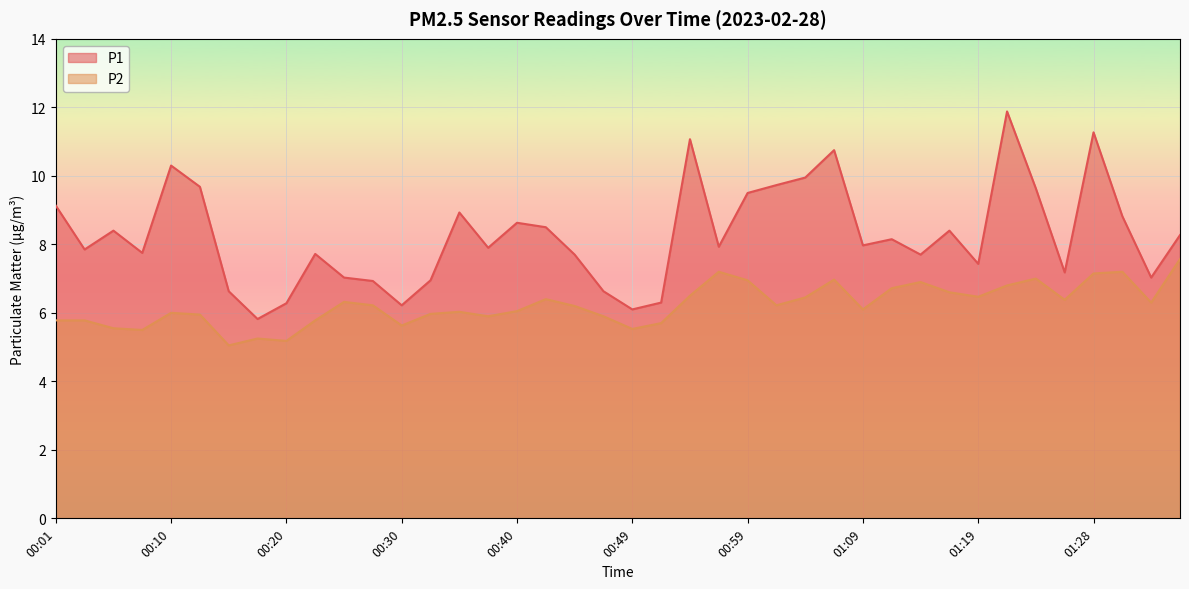

Rank the series by their average value, from highest to lowest.

P1, P2